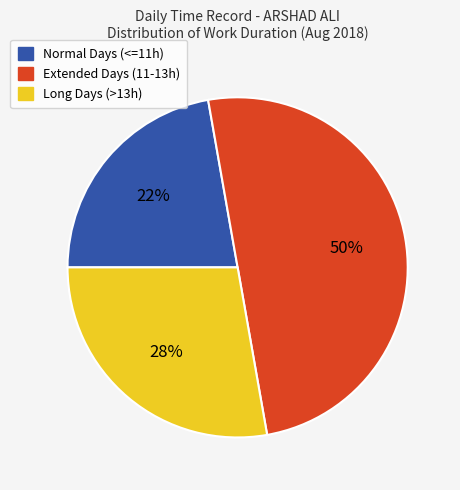

To the nearest percent, what is the average slice percentage?

33%